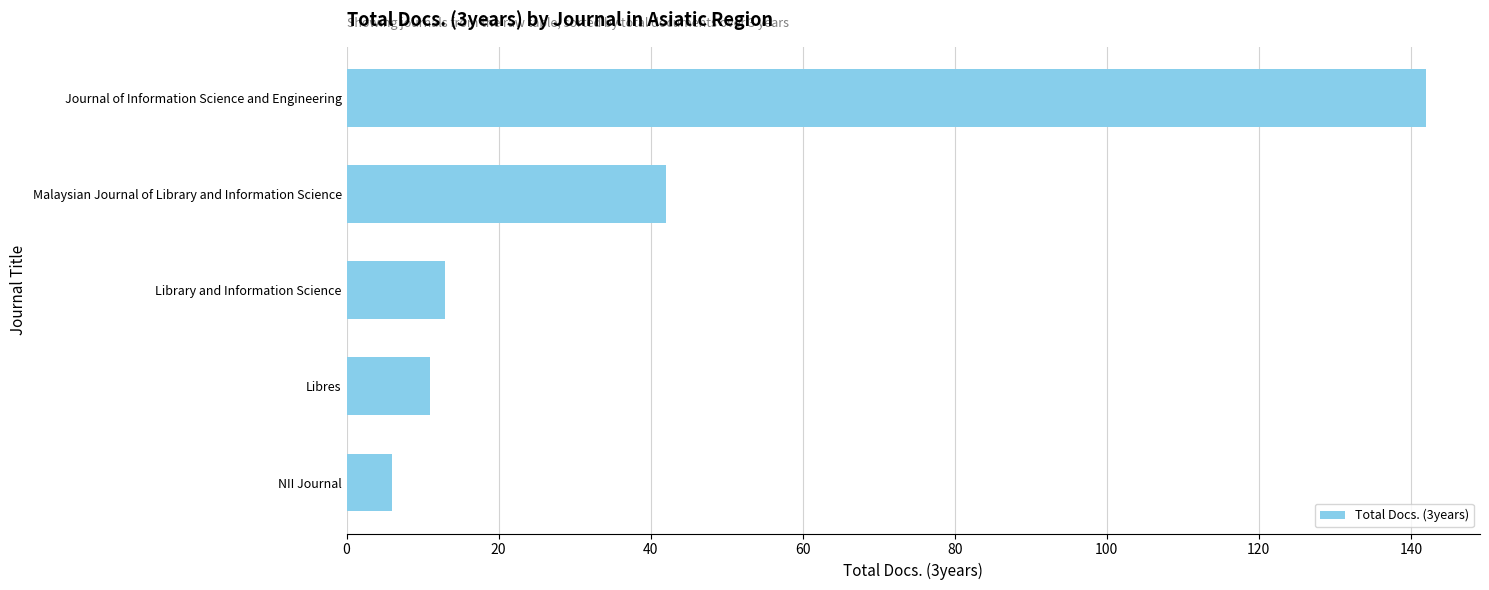

Between NII Journal and Libres, which is larger?

Libres